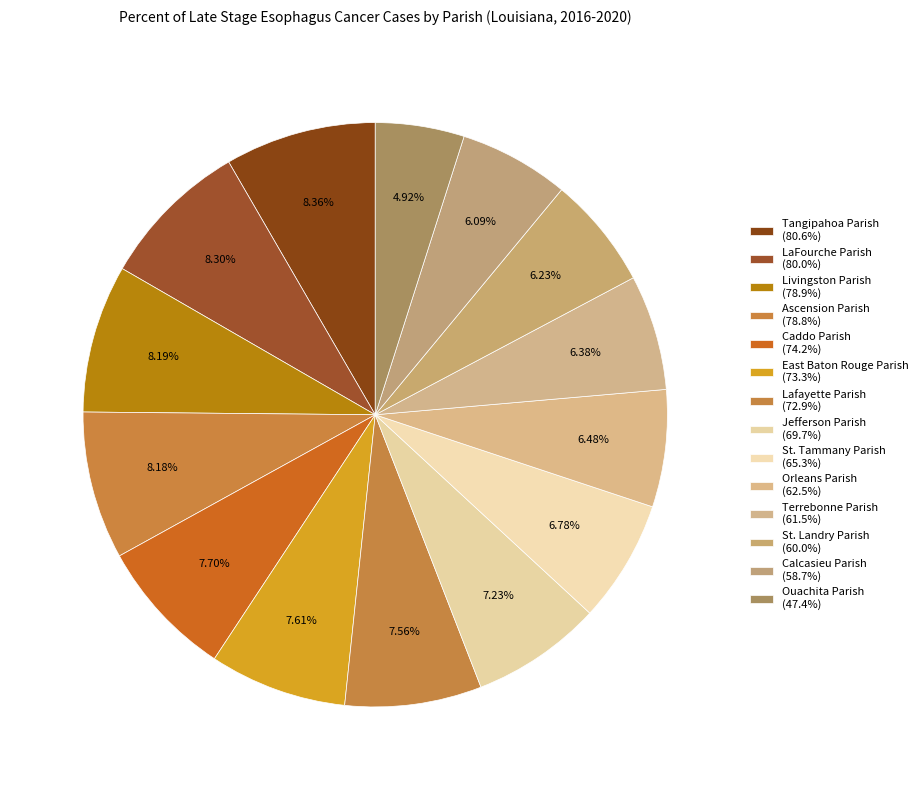

To the nearest percent, what is the difference between the largest and smallest slice percentages?

3%